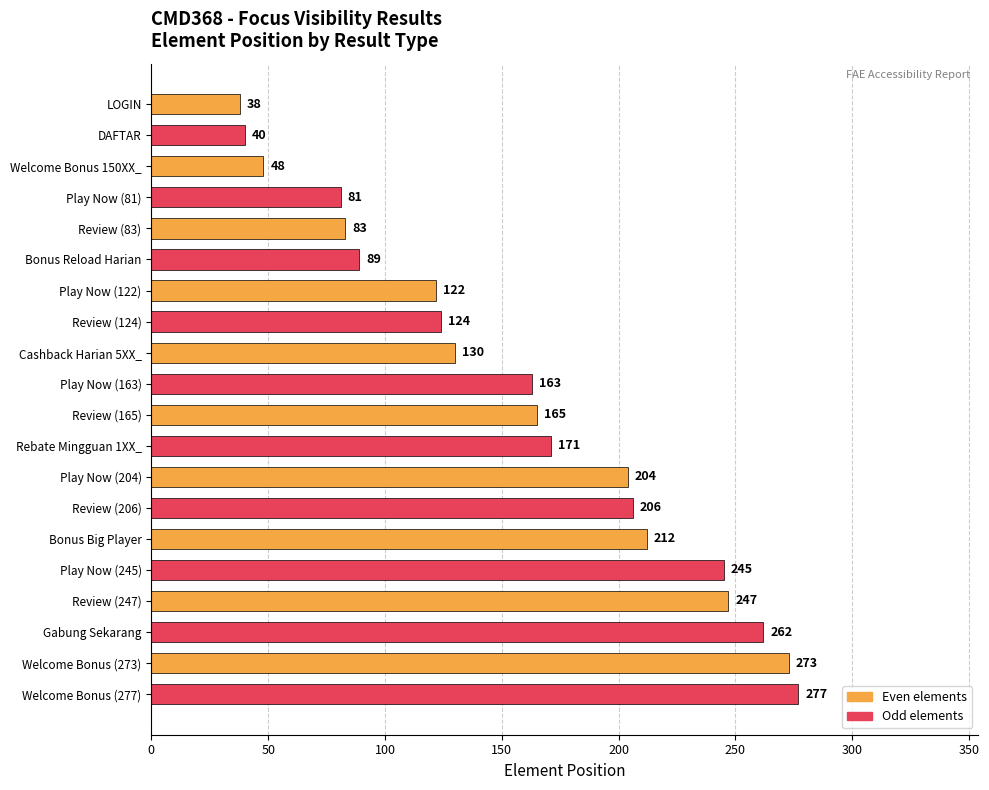

What is the average value?

159